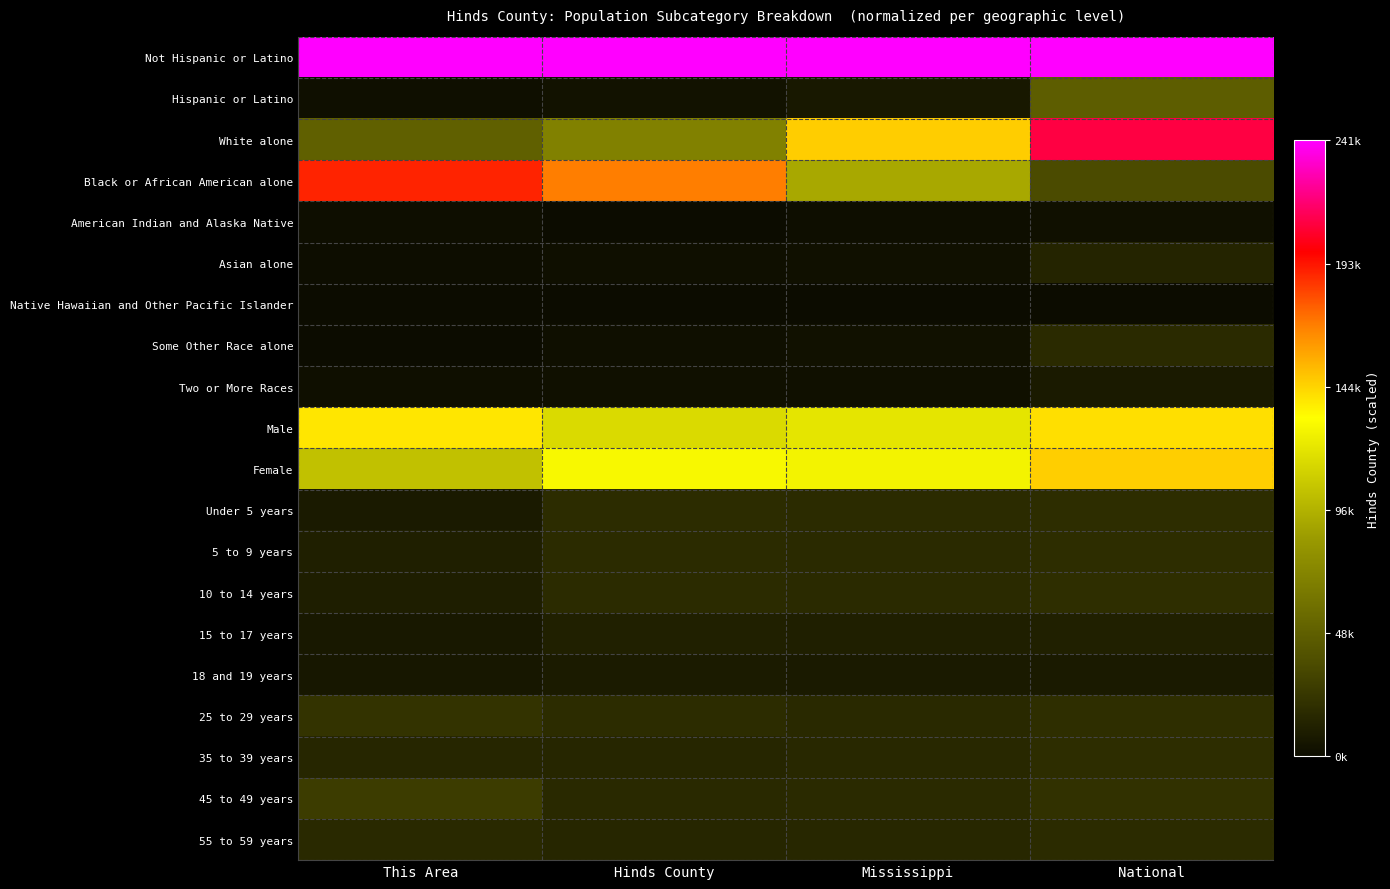

Reading right to left, extract all data points from this chart.

Not Hispanic or Latino: National=1.0	Mississippi=1.0	Hinds County=1.0	This Area=1.0
Hispanic or Latino: National=0.2	Mississippi=0.0	Hinds County=0.0	This Area=0.0
White alone: National=0.9	Mississippi=0.6	Hinds County=0.3	This Area=0.2
Black or African American alone: National=0.1	Mississippi=0.4	Hinds County=0.7	This Area=0.8
American Indian and Alaska Native: National=0.0	Mississippi=0.0	Hinds County=0.0	This Area=0.0
Asian alone: National=0.1	Mississippi=0.0	Hinds County=0.0	This Area=0.0
Native Hawaiian and Other Pacific Islander: National=0.0	Mississippi=0.0	Hinds County=0.0	This Area=0.0
Some Other Race alone: National=0.1	Mississippi=0.0	Hinds County=0.0	This Area=0.0
Two or More Races: National=0.0	Mississippi=0.0	Hinds County=0.0	This Area=0.0
Male: National=0.6	Mississippi=0.5	Hinds County=0.5	This Area=0.6
Female: National=0.6	Mississippi=0.5	Hinds County=0.5	This Area=0.4
Under 5 years: National=0.1	Mississippi=0.1	Hinds County=0.1	This Area=0.0
5 to 9 years: National=0.1	Mississippi=0.1	Hinds County=0.1	This Area=0.0
10 to 14 years: National=0.1	Mississippi=0.1	Hinds County=0.1	This Area=0.0
15 to 17 years: National=0.0	Mississippi=0.0	Hinds County=0.0	This Area=0.0
18 and 19 years: National=0.0	Mississippi=0.0	Hinds County=0.0	This Area=0.0
25 to 29 years: National=0.1	Mississippi=0.1	Hinds County=0.1	This Area=0.1
35 to 39 years: National=0.1	Mississippi=0.1	Hinds County=0.1	This Area=0.1
45 to 49 years: National=0.1	Mississippi=0.1	Hinds County=0.1	This Area=0.1
55 to 59 years: National=0.1	Mississippi=0.1	Hinds County=0.1	This Area=0.1